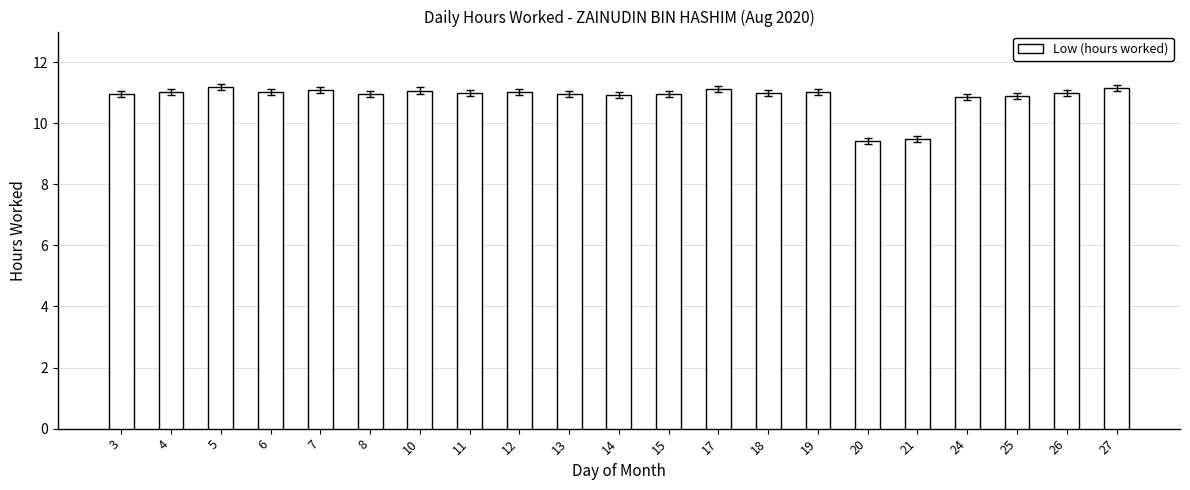

What is the difference between the values at 20 and 27?

1.7